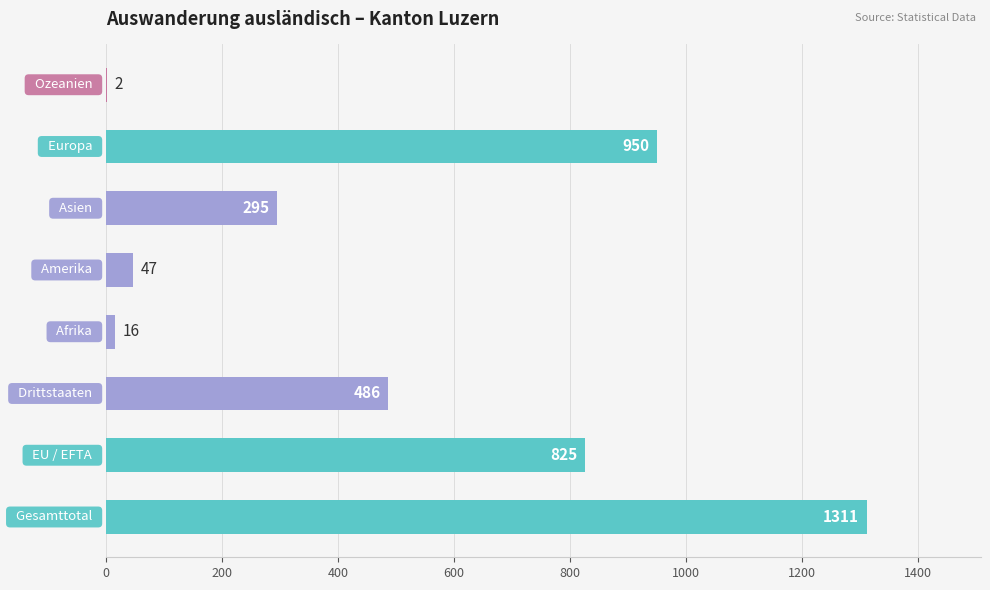

What is the sum of all values?

3932